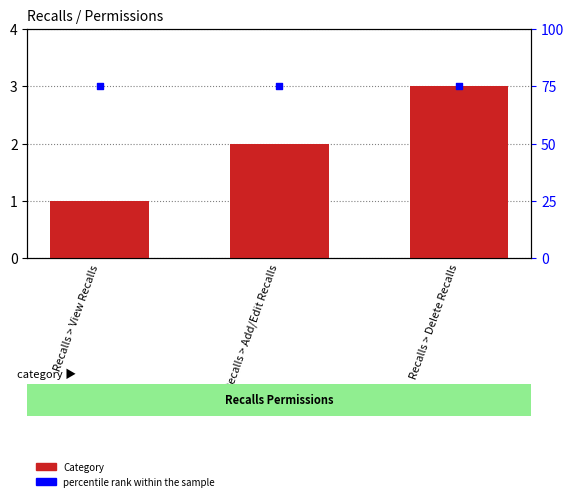

Which series has the largest total across all categories?

percentile rank within the sample